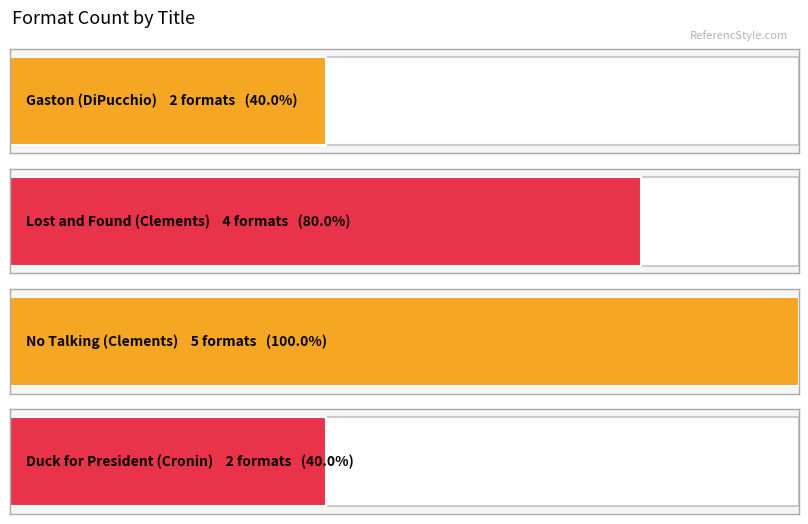

What is the maximum value shown in the chart?

5